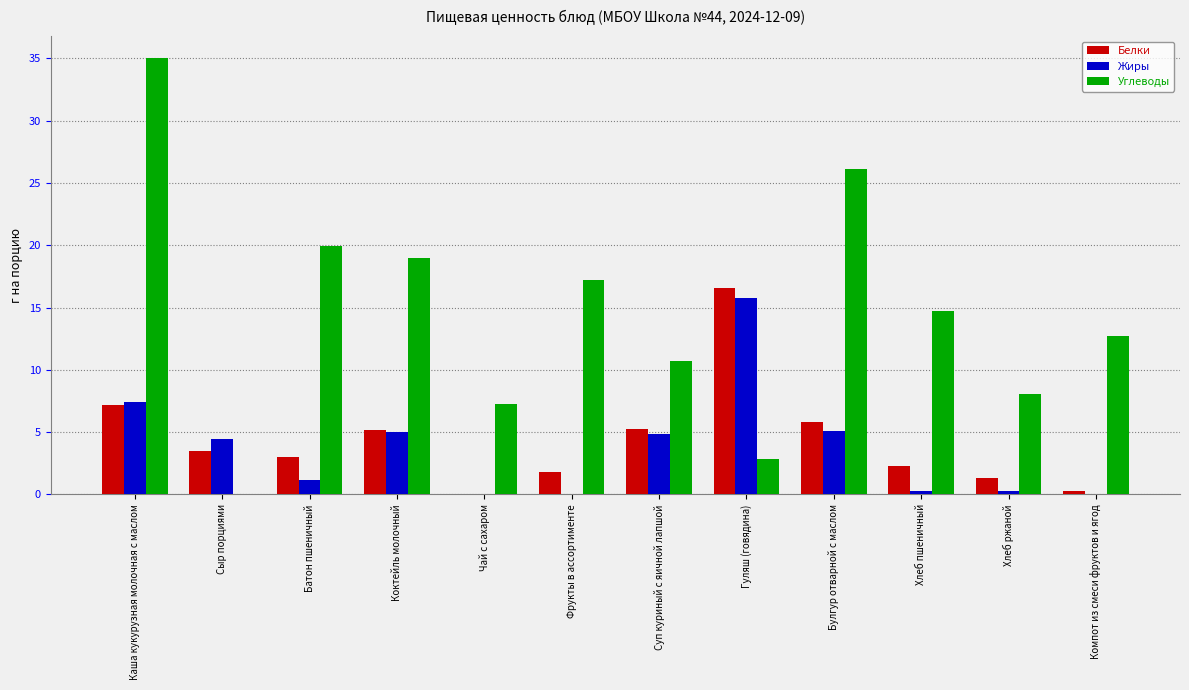

At which label does Углеводы first exceed 14?

Каша кукурузная молочная с маслом